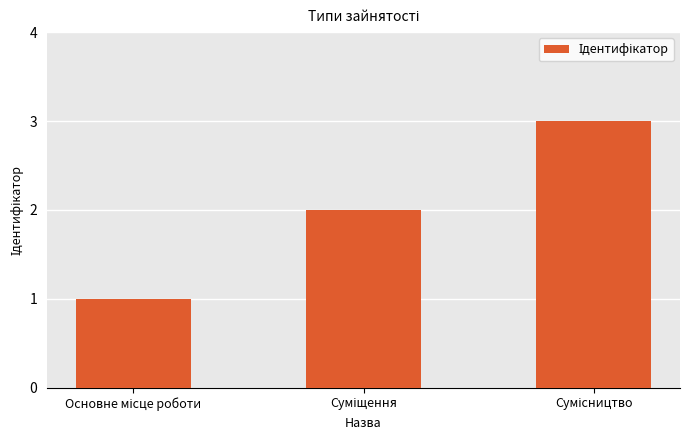

What is the sum of all values?

6